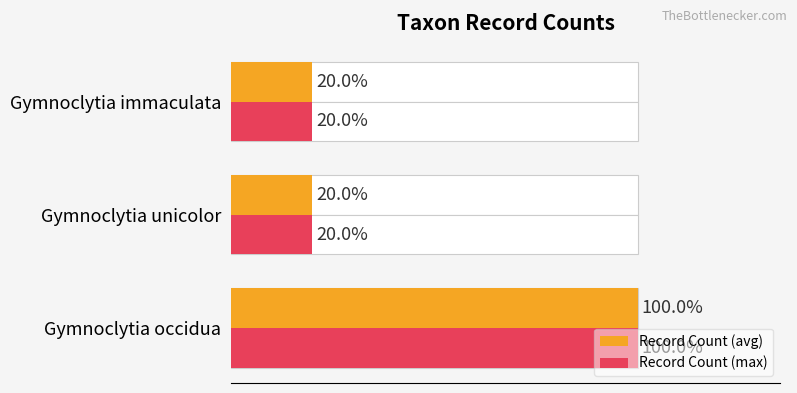

At Gymnoclytia occidua, list the series in order from smallest to largest.

Record Count (avg), Record Count (max)